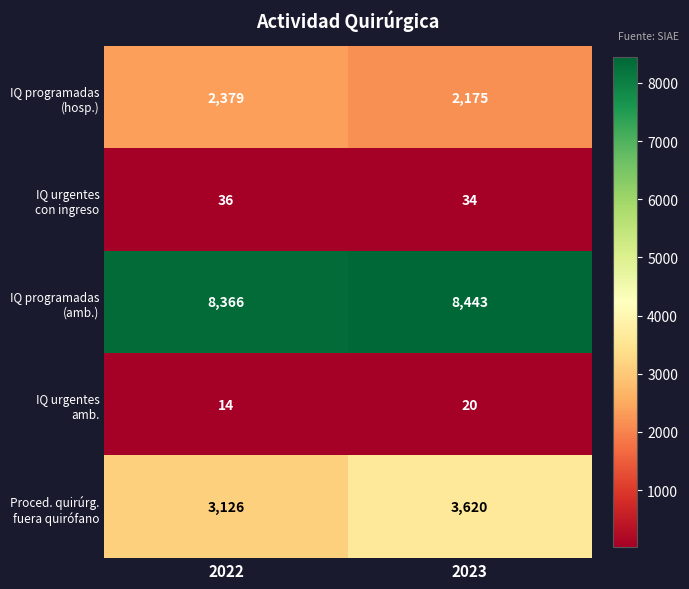

At which category is the sum across all series the highest?

2023